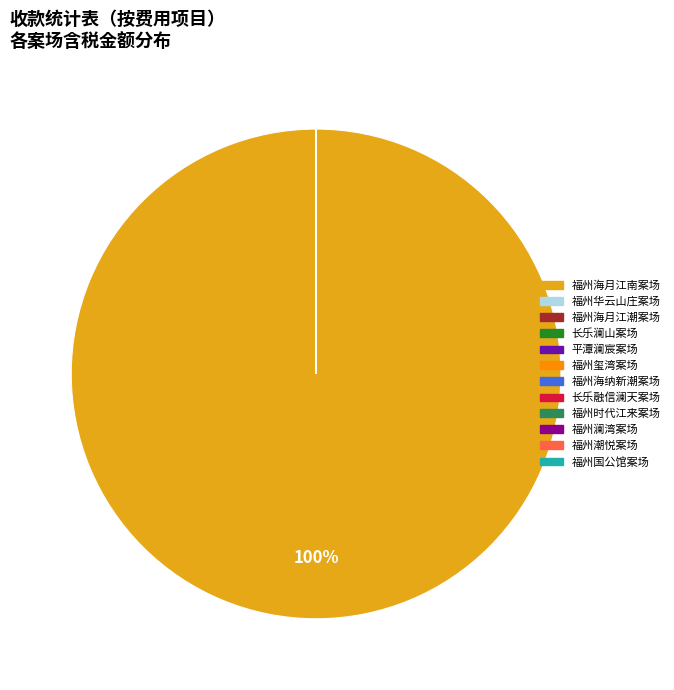

How many slices are in this pie chart?

12